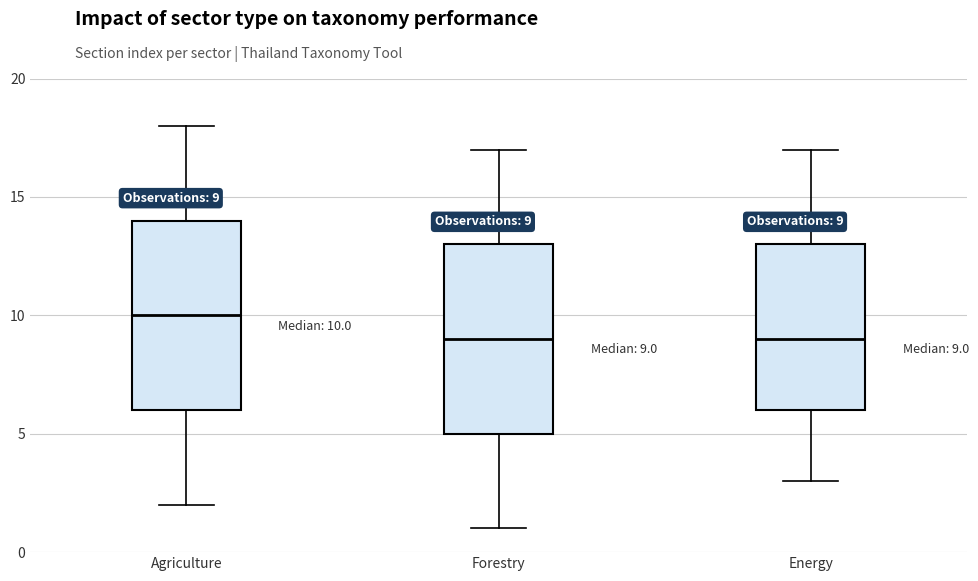

Which box has the highest median line?

Agriculture